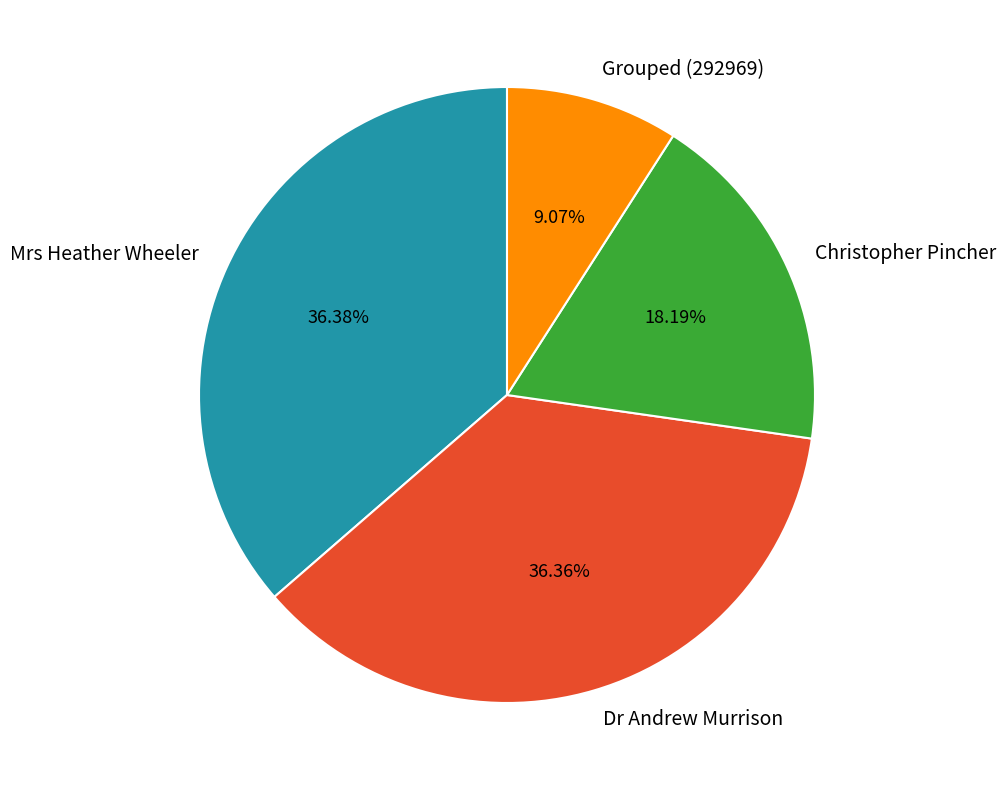

Do Grouped (292969) and Mrs Heather Wheeler together represent more than half of the pie?

No